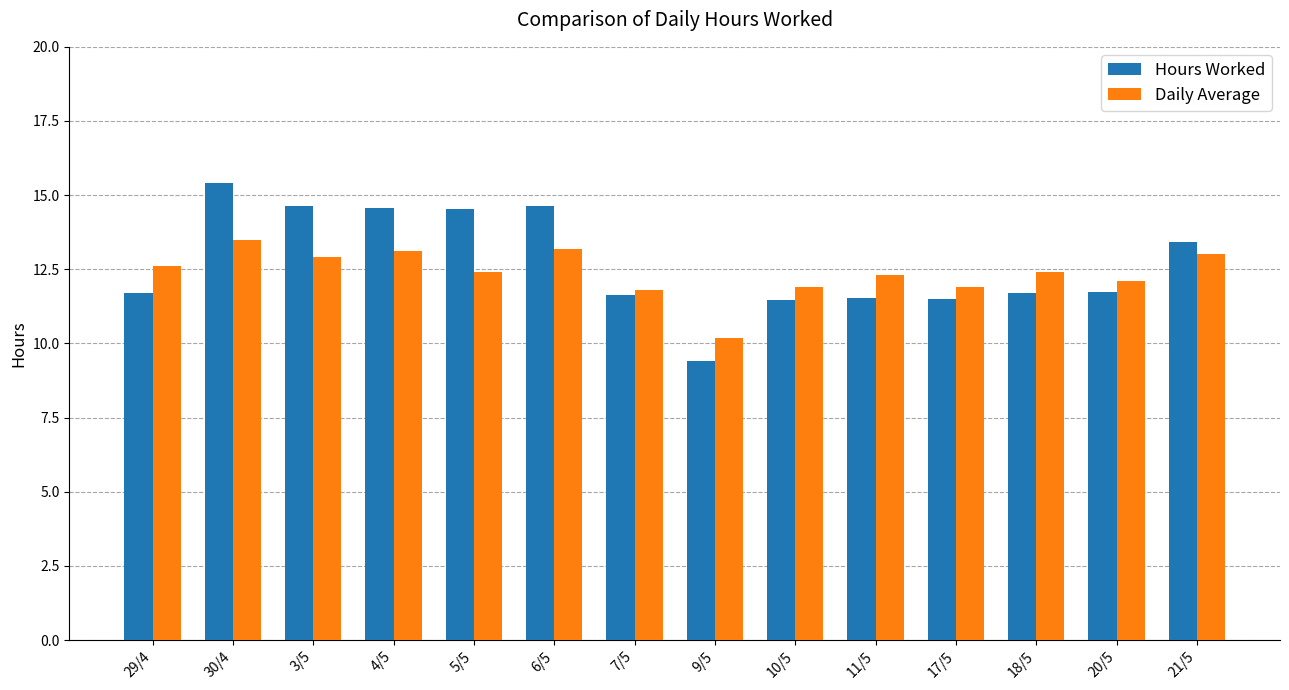

At 9/5, list the series in order from largest to smallest.

Daily Average, Hours Worked